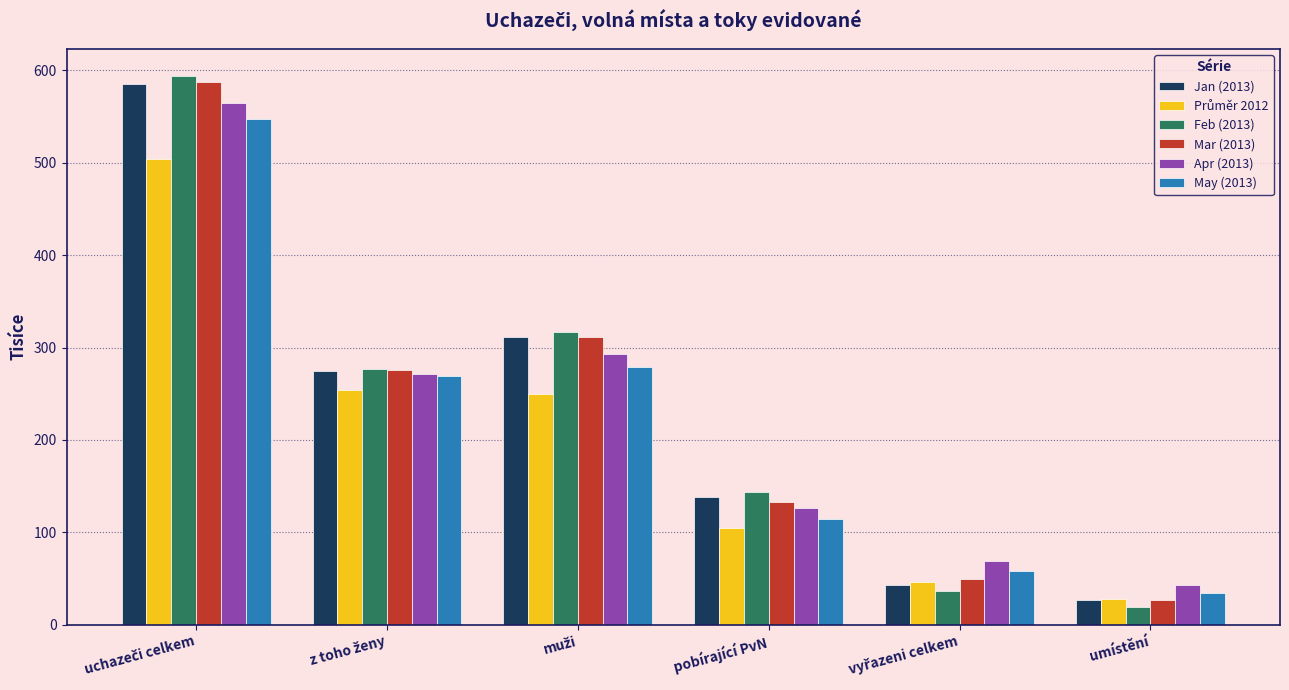

What is the total value across all series at umístění?

177.0